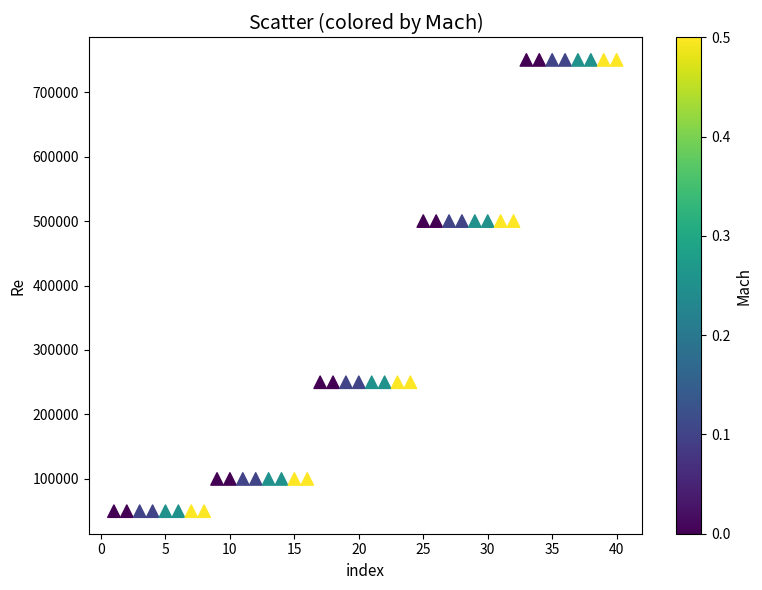

What is the range of Y values (max minus min)?

700000